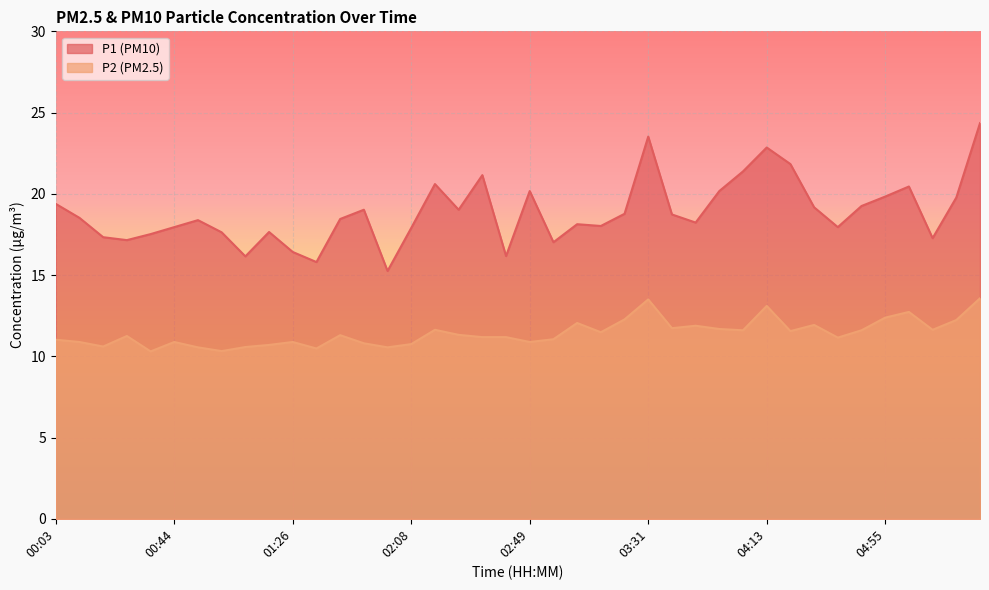

Count the number of data series in this chart.

2